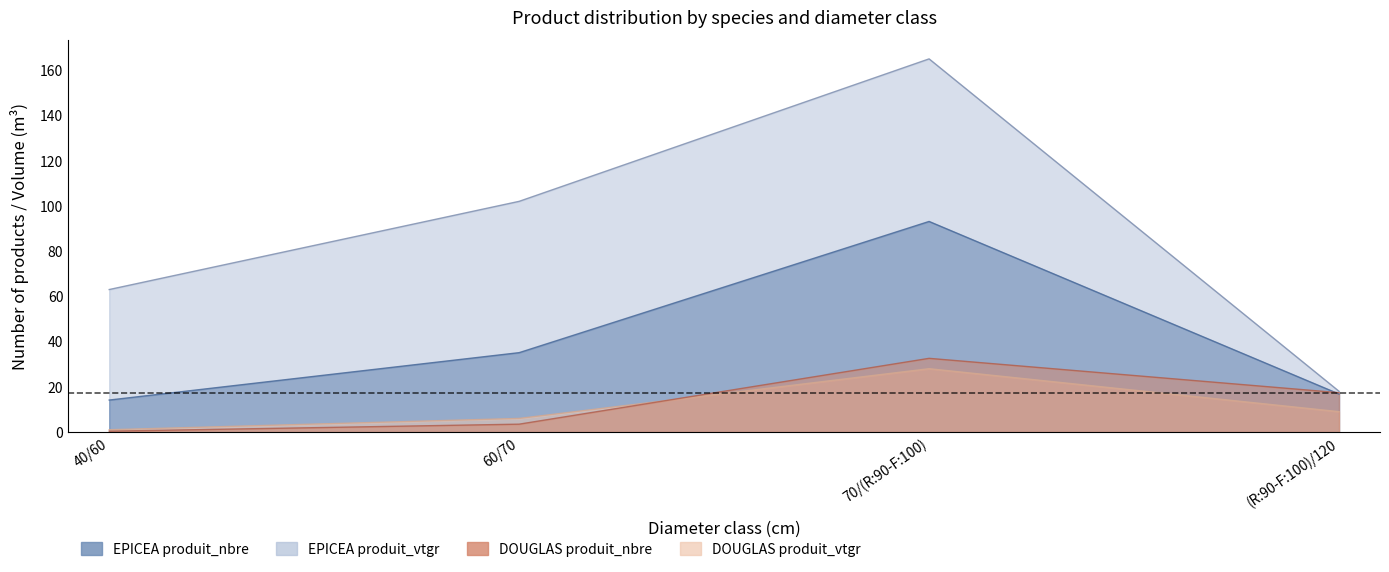

At which category does the chart reach its minimum across all series?

40/60